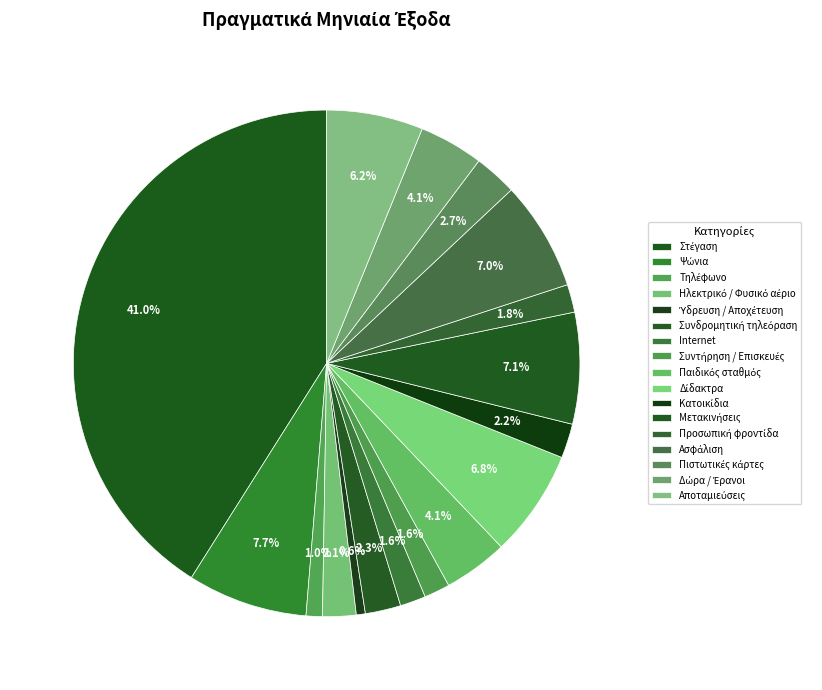

Does any single category account for the majority?

No